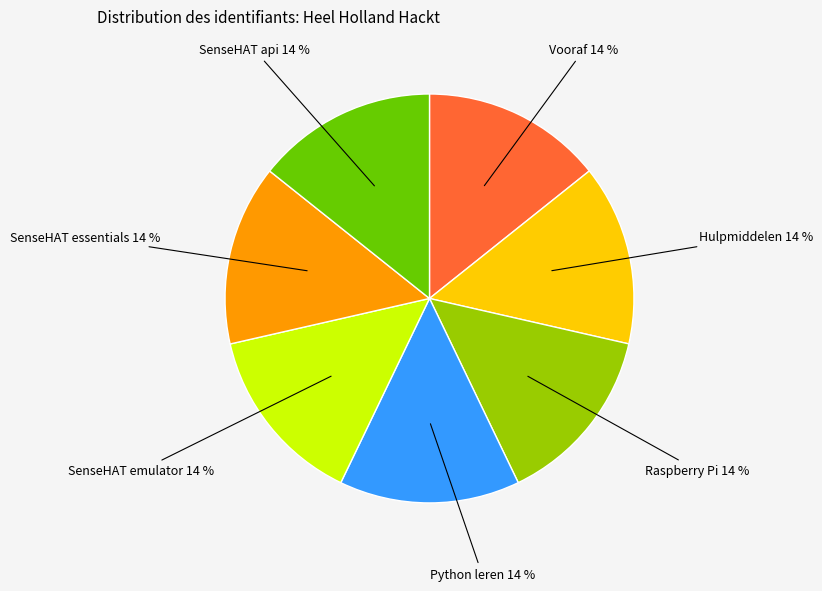

Is there a majority slice in this chart?

No